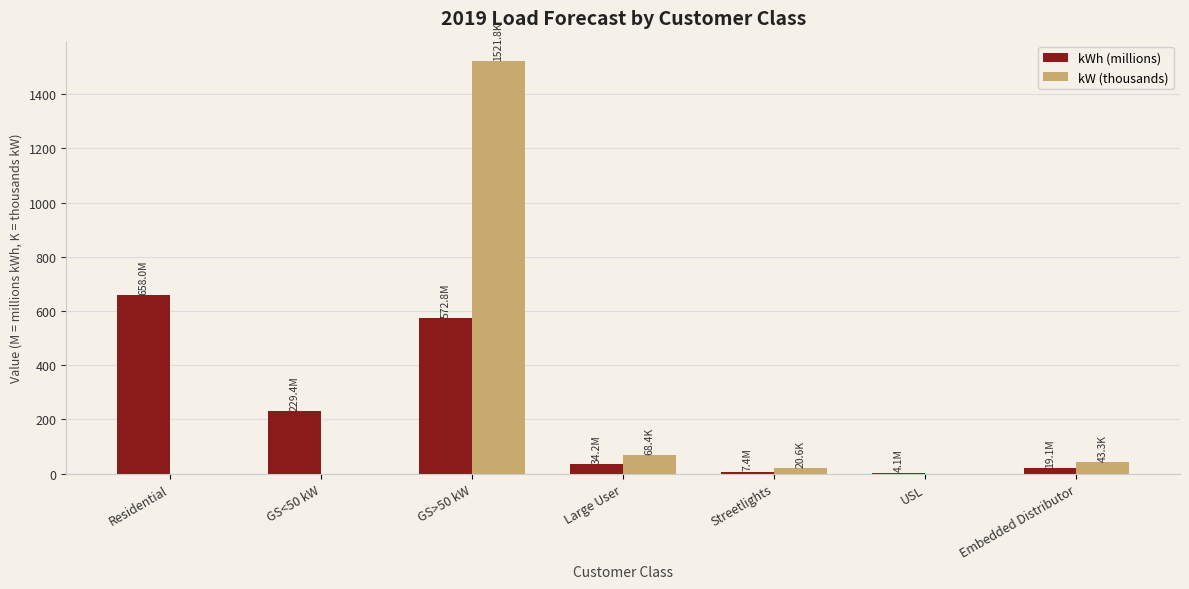

What is the maximum value for kW (thousands)?

1521.8